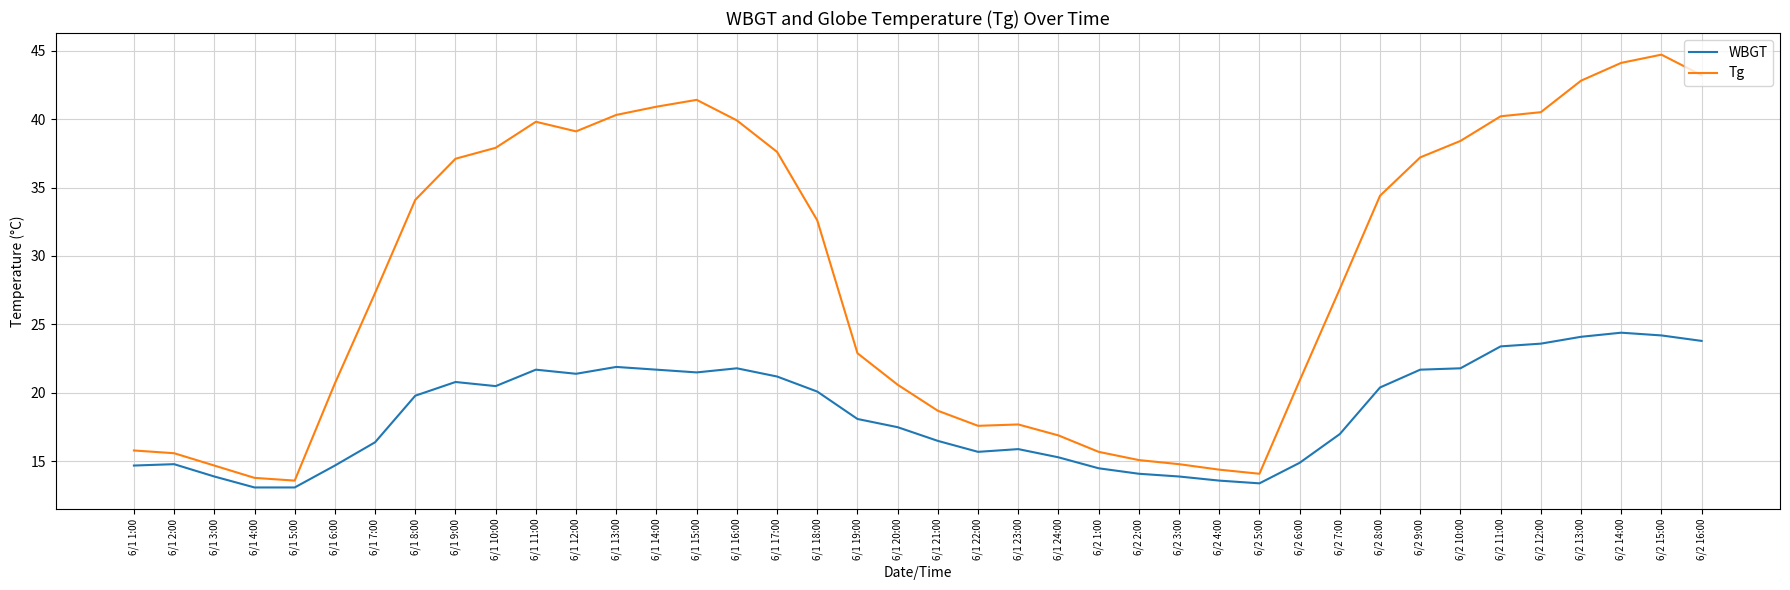

Which series has the largest total across all categories?

Tg